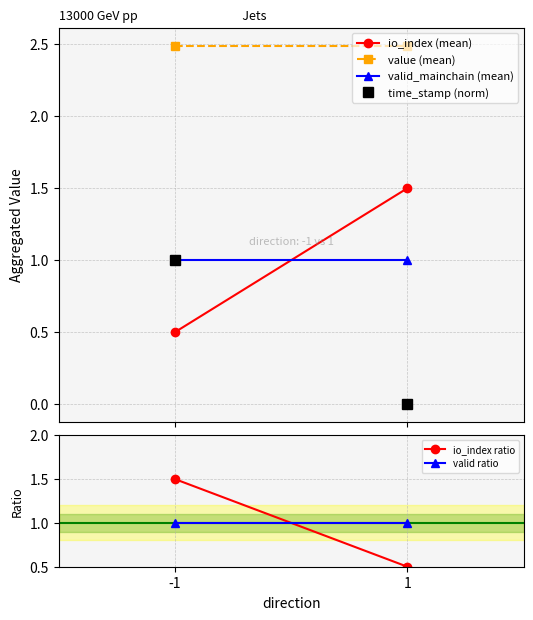

Which has a higher value, 1 or -1?

1